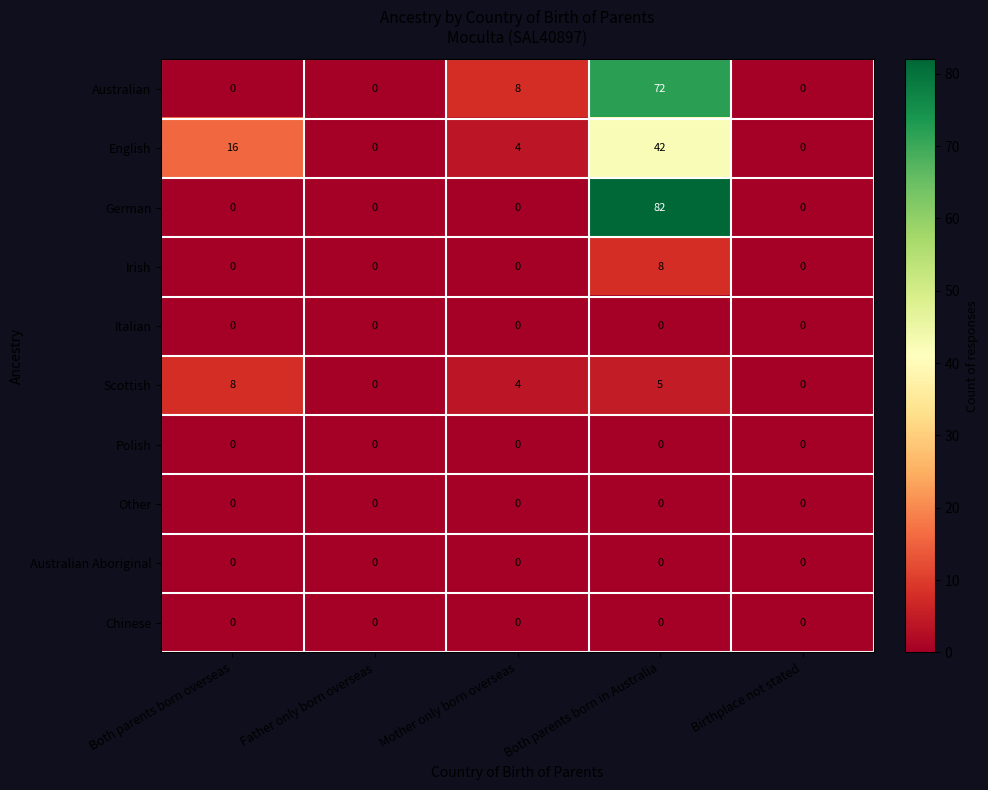

The Australian series shows 8 at Mother only born overseas. True or false?

True